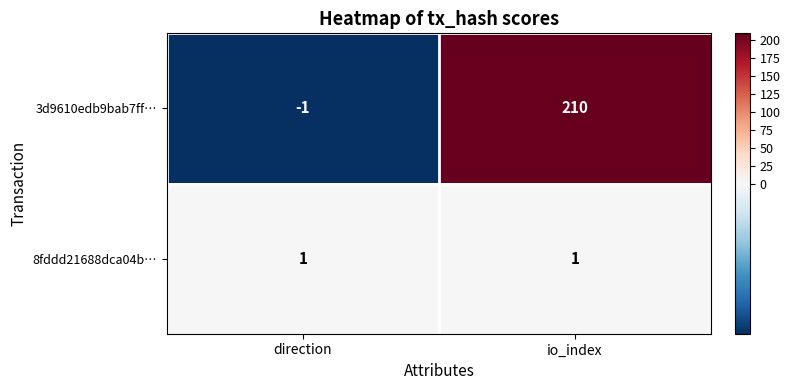

Rank the series by their average value, from lowest to highest.

8fddd21688dca04b…, 3d9610edb9bab7ff…